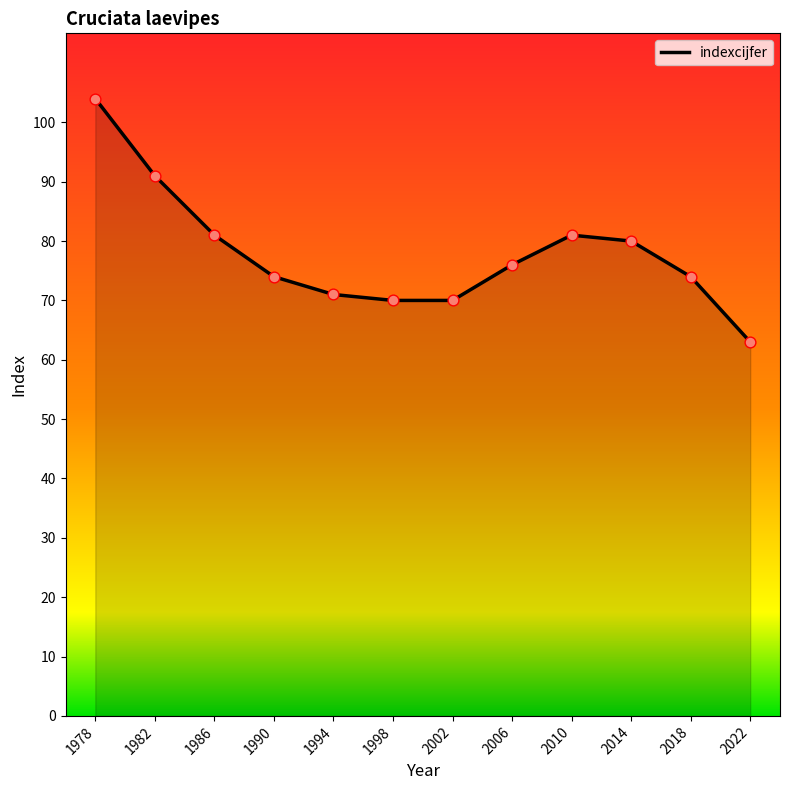

What is the change in value from 1978 to 1994?

-33